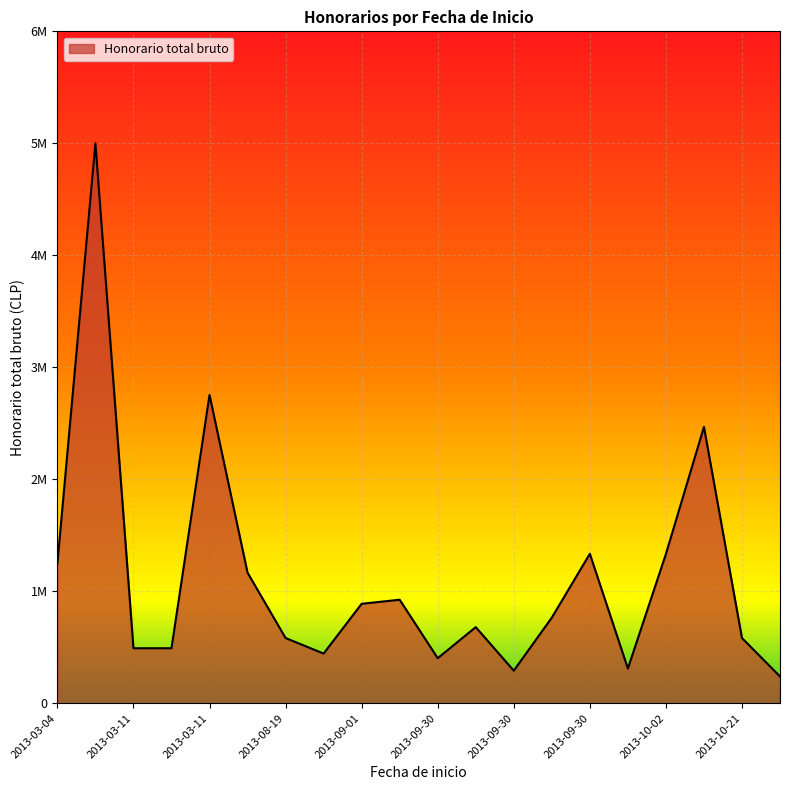

Does the chart have visible grid lines?

Yes